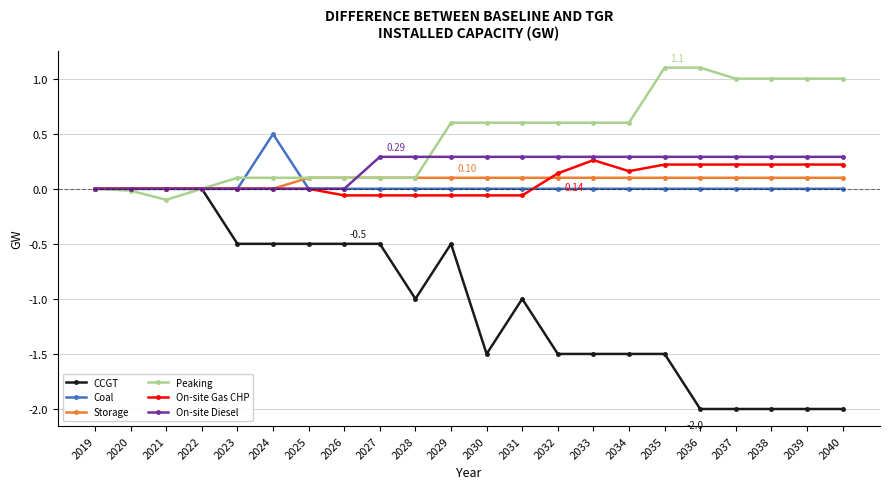

Rank the series by their maximum value, from lowest to highest.

CCGT, Storage, On-site Gas CHP, On-site Diesel, Coal, Peaking